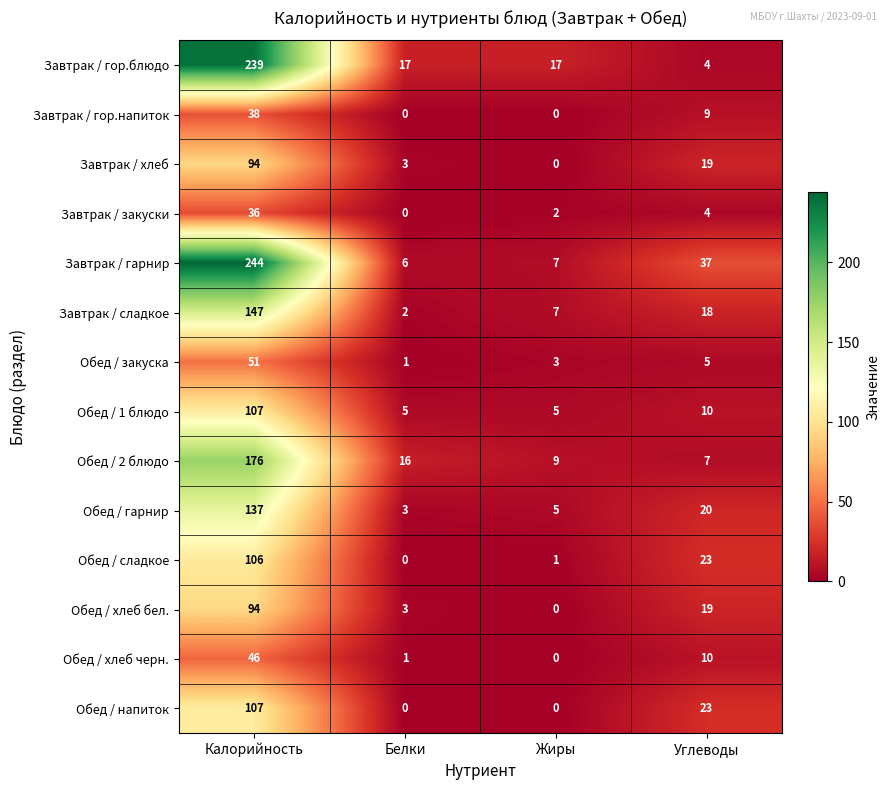

What is the sum of all Обед / закуска values?

60